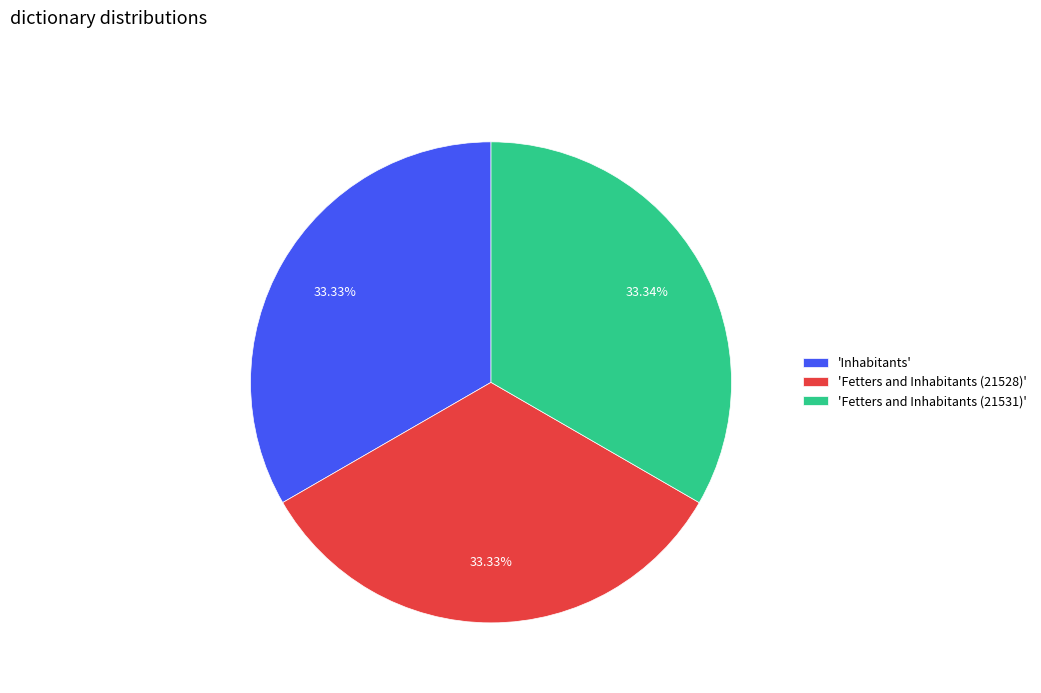

Approximately how many times larger is the value at 'Fetters and Inhabitants (21528)' compared to 'Fetters and Inhabitants (21531)'?

1.0